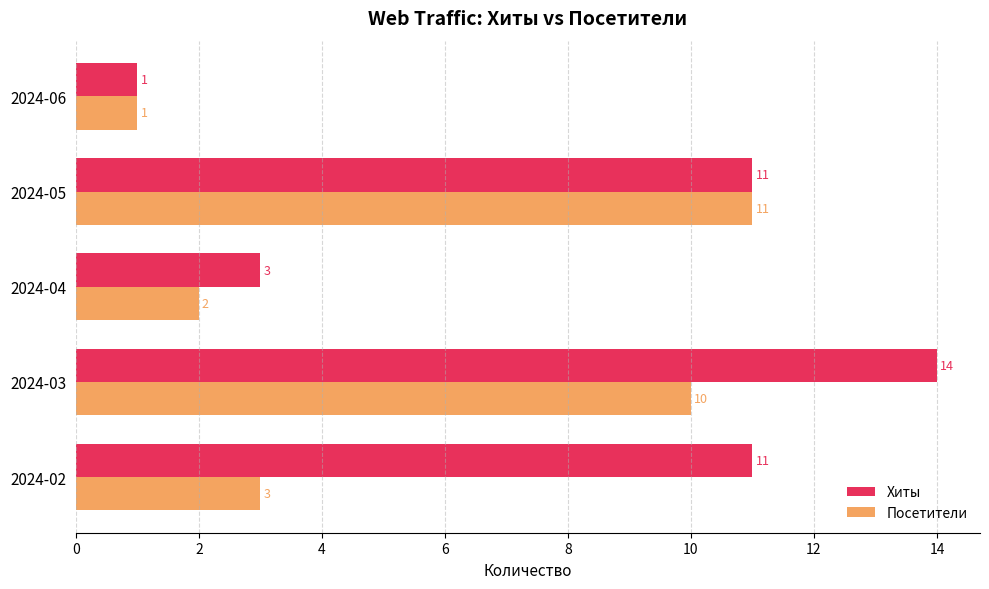

Count the Хиты values in the range 3 to 11.

3